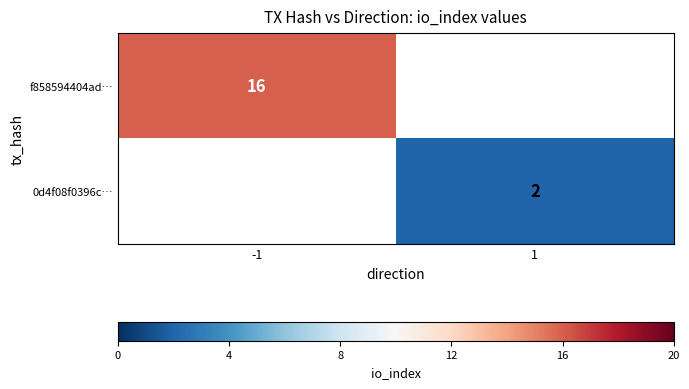

Is the value of 0d4f08f0396c… at 1 greater than the value of f858594404ad… at -1?

No